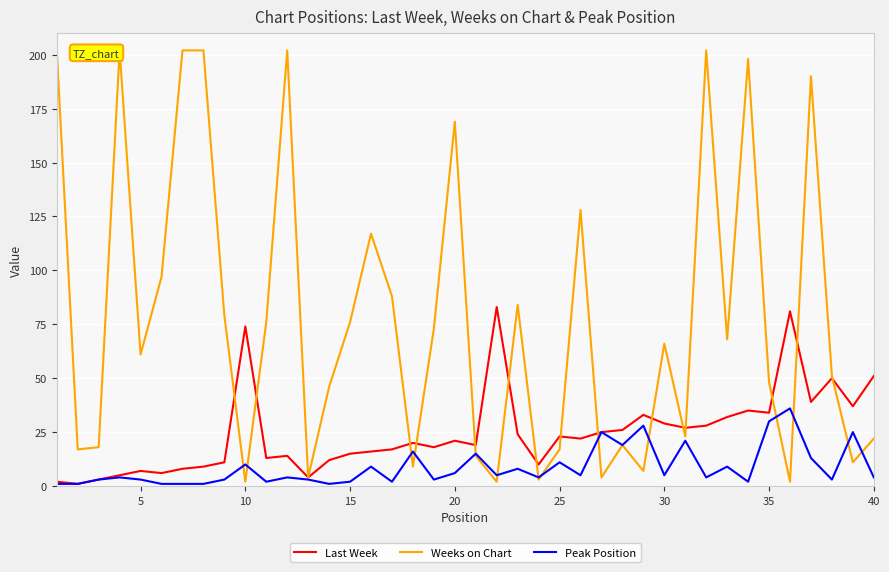

Reading left to right, transcribe all the data shown in this chart.

Last Week: 2	1	3	5	7	6	8	9	11	74	13	14	4	12	15	16	17	20	18	21	19	83	24	10	23	22	25	26	33	29	27	28	32	35	34	81	39	50	37	51
Weeks on Chart: 202	17	18	202	61	97	202	202	79	2	76	202	4	46	76	117	88	9	73	169	14	2	84	3	17	128	4	19	7	66	23	202	68	198	48	2	190	51	11	22
Peak Position: 1	1	3	4	3	1	1	1	3	10	2	4	3	1	2	9	2	16	3	6	15	5	8	4	11	5	25	19	28	5	21	4	9	2	30	36	13	3	25	4